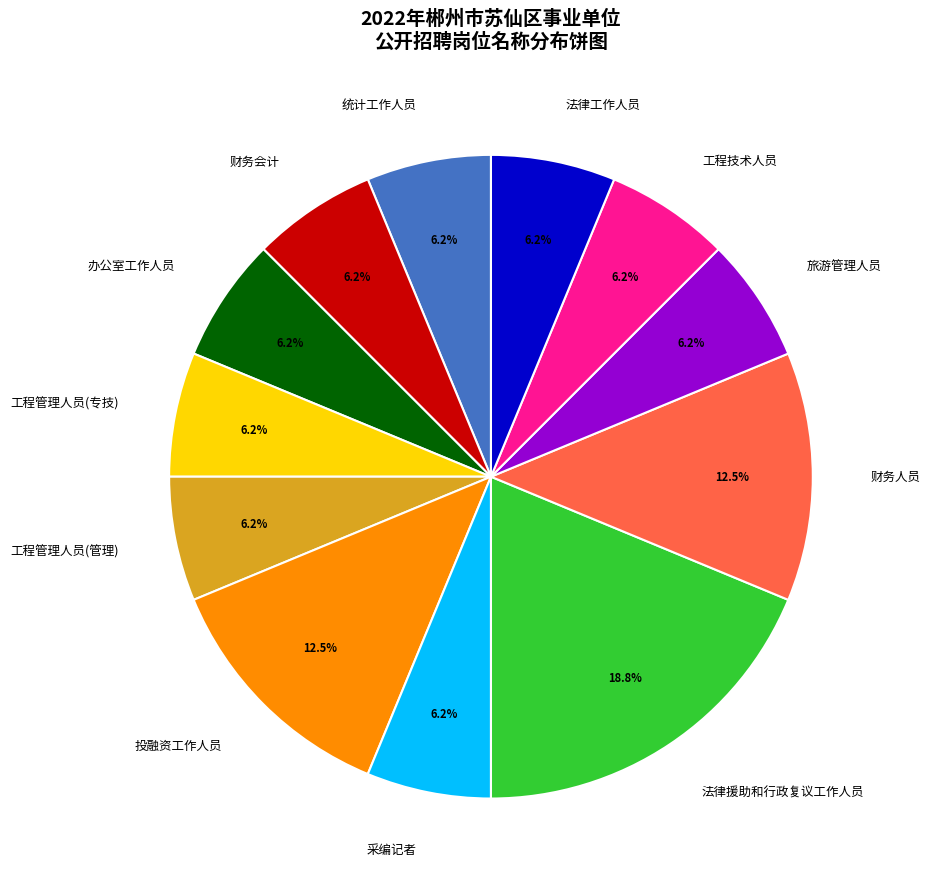

True or false: 法律工作人员 accounts for 6% of the total.

True